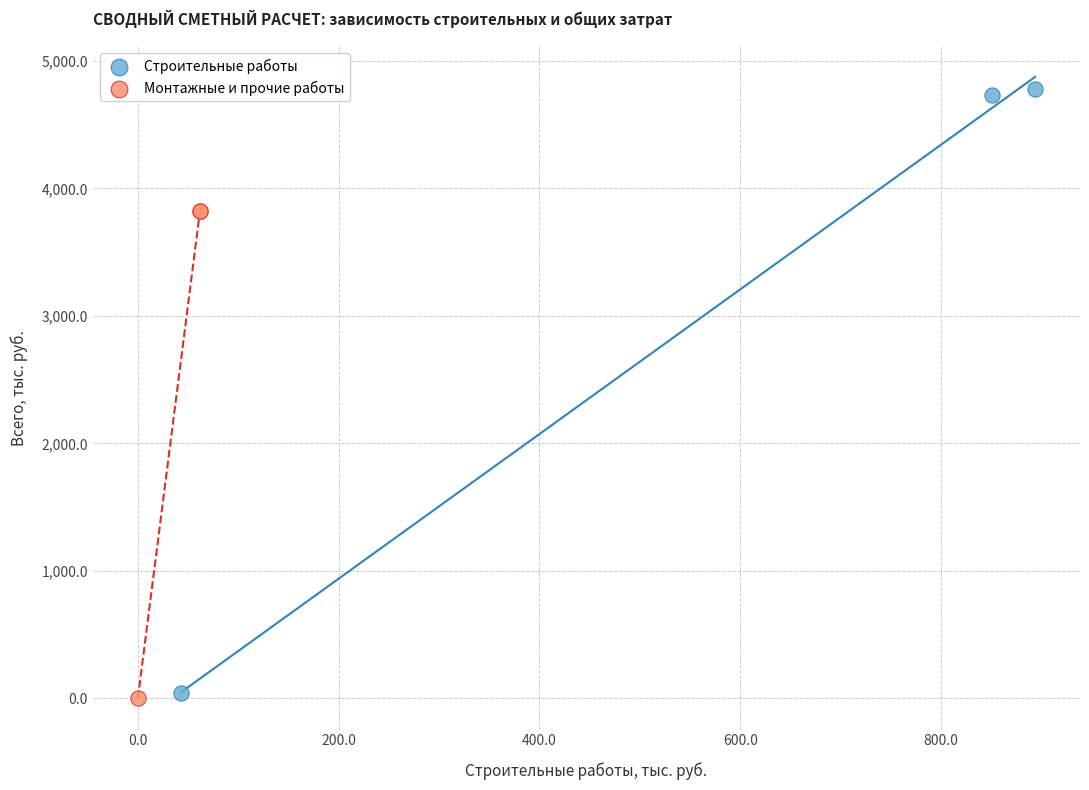

Which series reaches the maximum Y coordinate?

Строительные работы